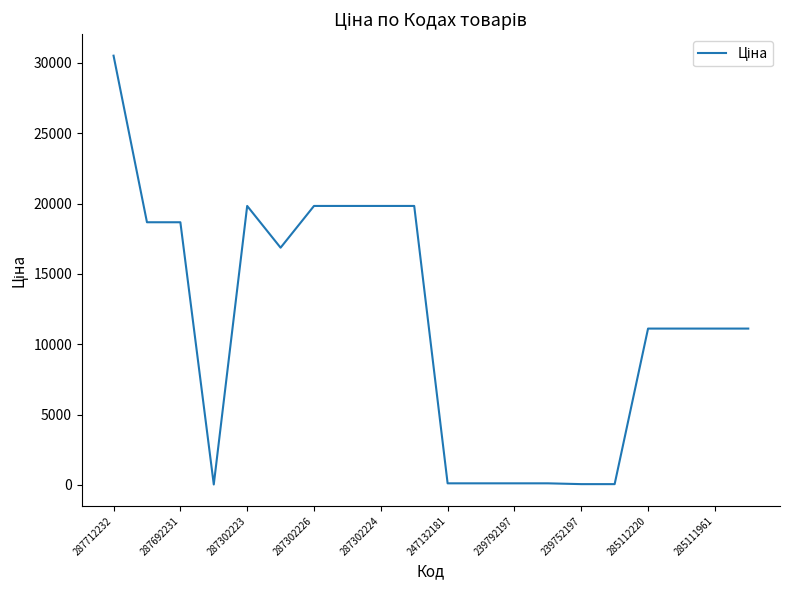

What is the difference between the maximum and minimum values?

30480.3